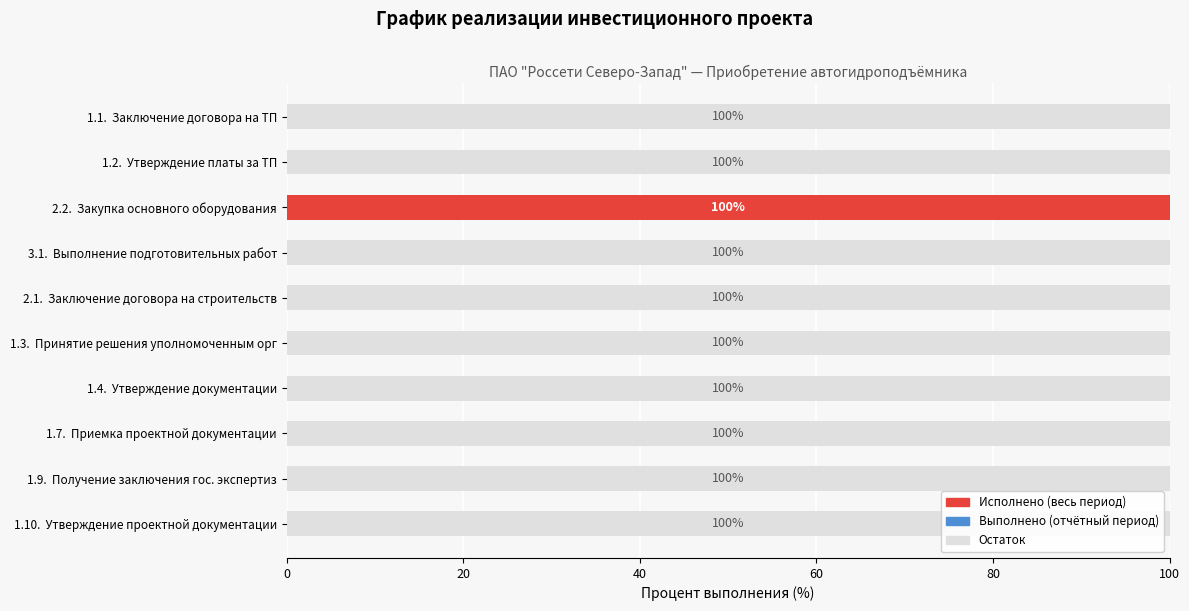

What is the total value across all series at 1.1.  Заключение договора на ТП?

100